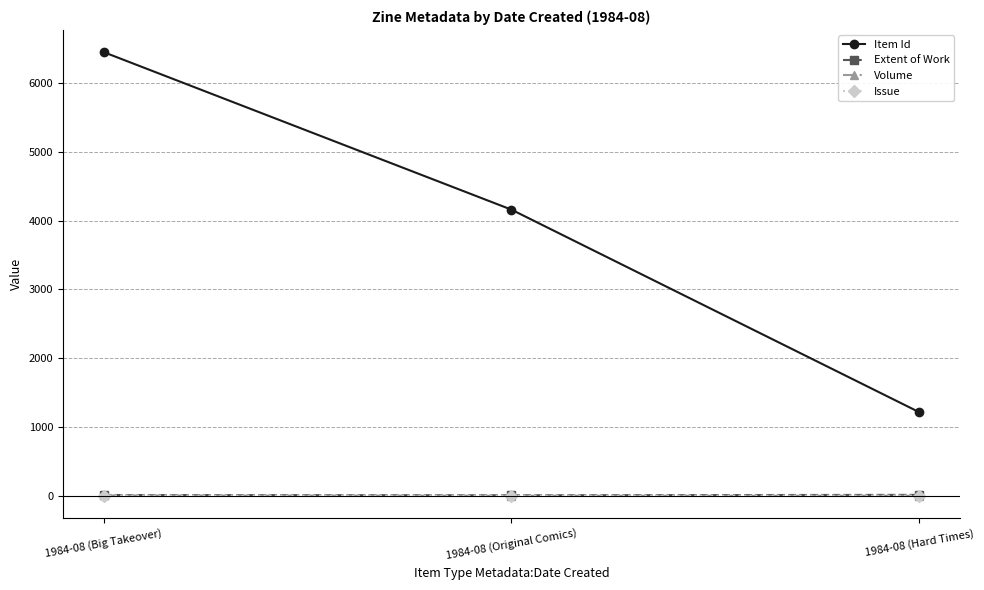

What is the value of the Extent of Work point at the 3rd from the left?

14